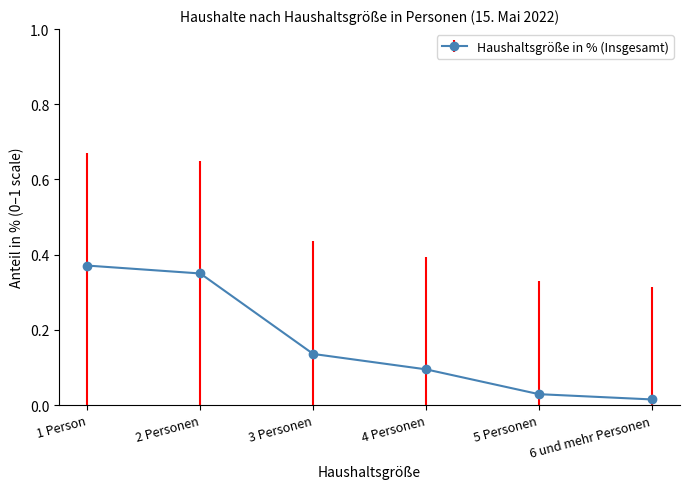

Which label corresponds to the largest value in the chart?

1 Person